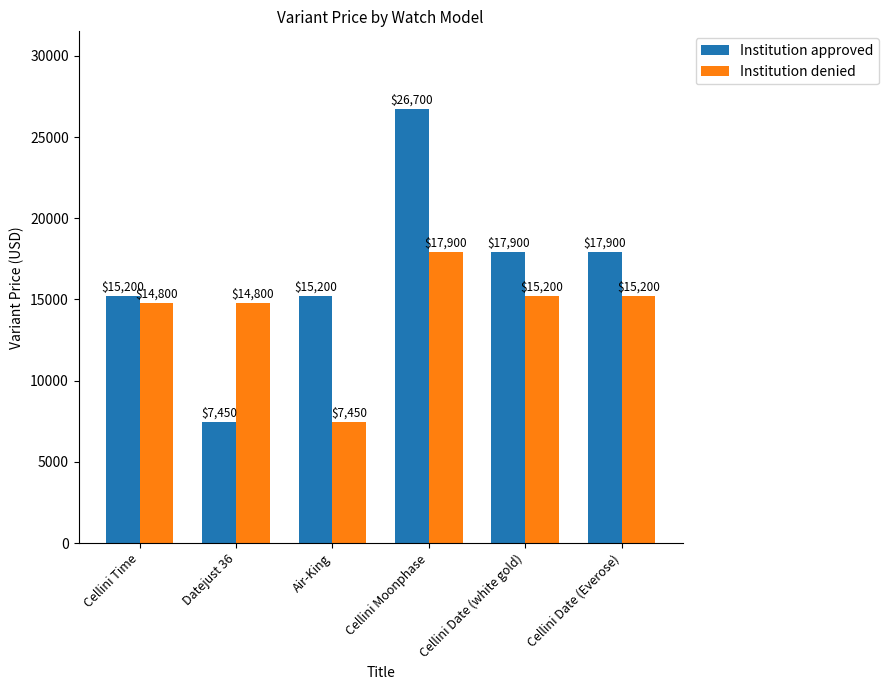

The Institution approved series shows 6631 at Air-King. True or false?

False